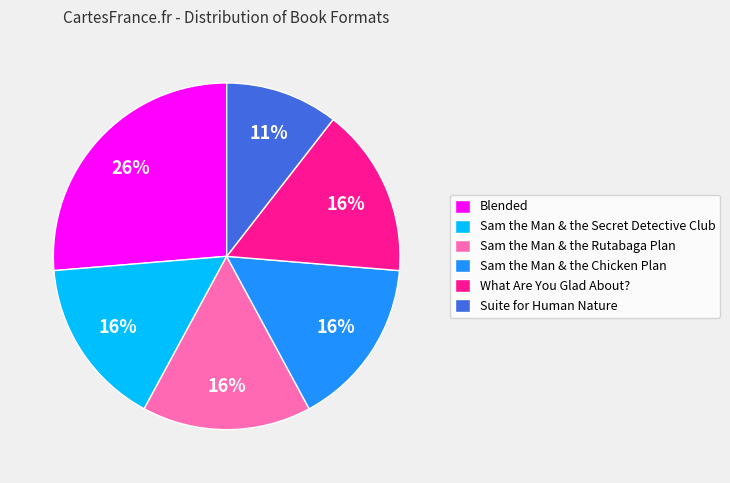

To the nearest percent, what portion does What Are You Glad About? represent?

16%